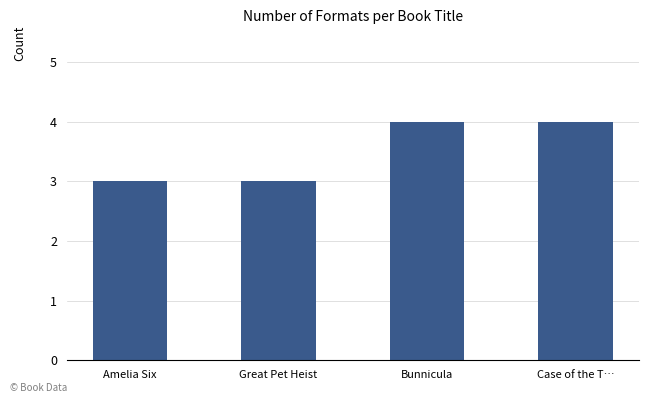

What is the sum of the values at Case of the T… and Great Pet Heist?

7